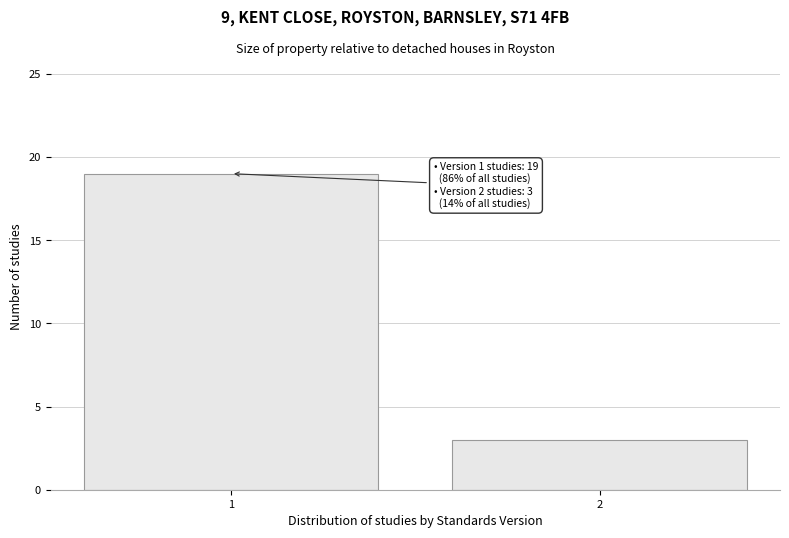

Reading left to right, transcribe all the data shown in this chart.

1=19	2=3